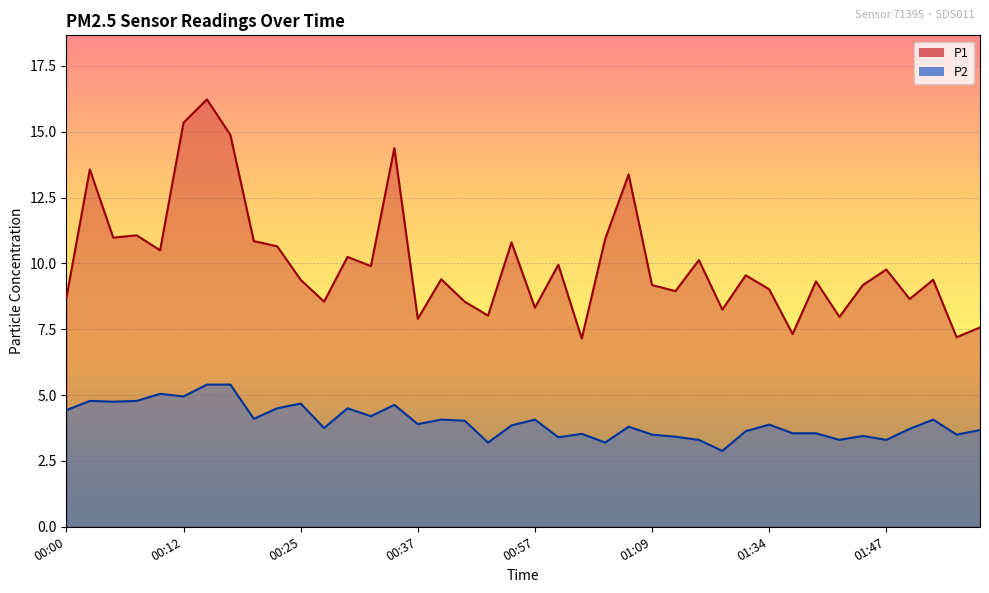

How many lines are shown in the chart?

2